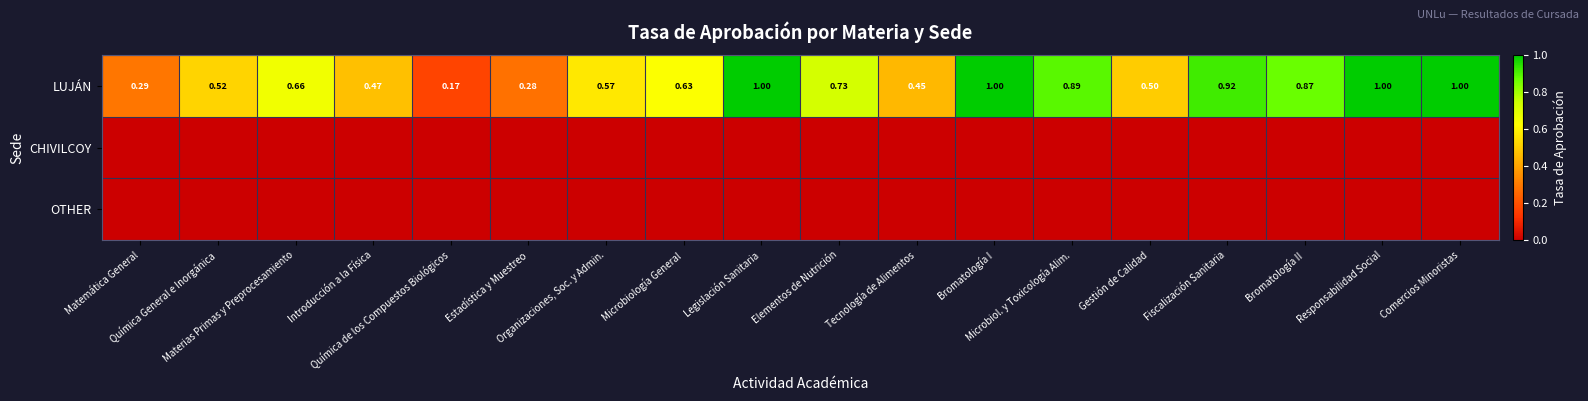

How many series are shown in this chart?

3